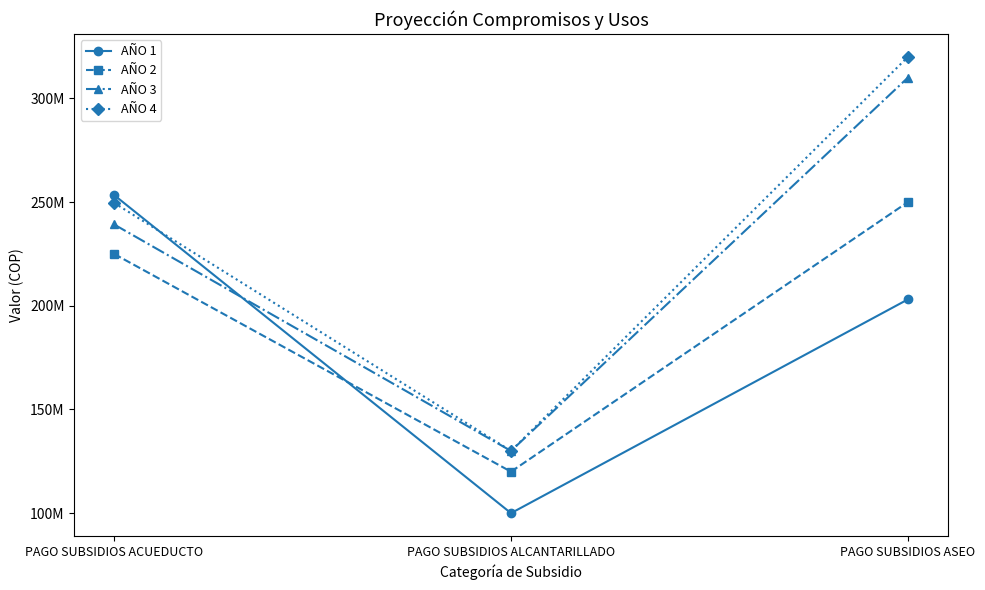

Between PAGO SUBSIDIOS ACUEDUCTO and PAGO SUBSIDIOS ALCANTARILLADO, which series saw the biggest shift?

AÑO 1